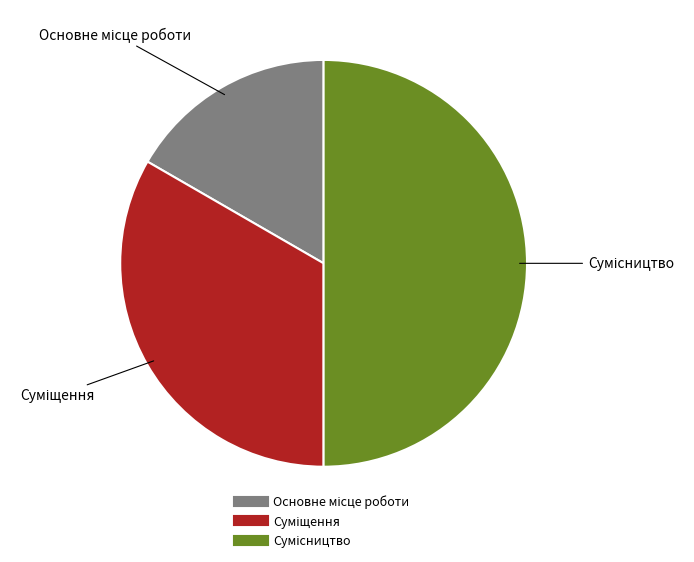

How many segments does this pie chart have?

3